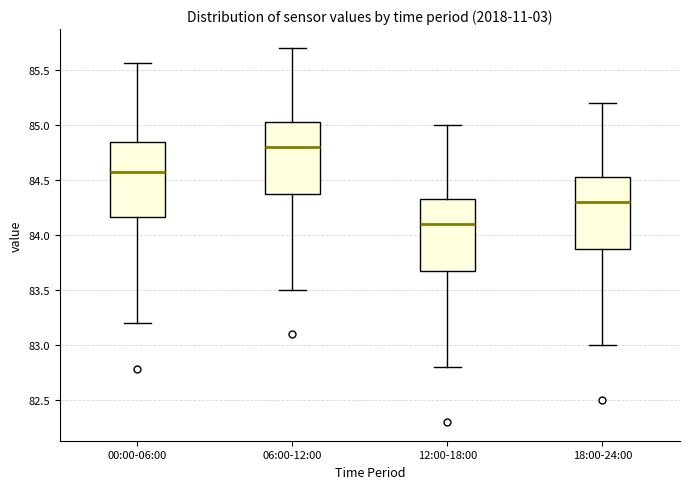

Where is the upper edge of the box for 00:00-06:00 on the y-axis? The values are not printed on the chart, so give them approximately, as read against the axis.

84.85